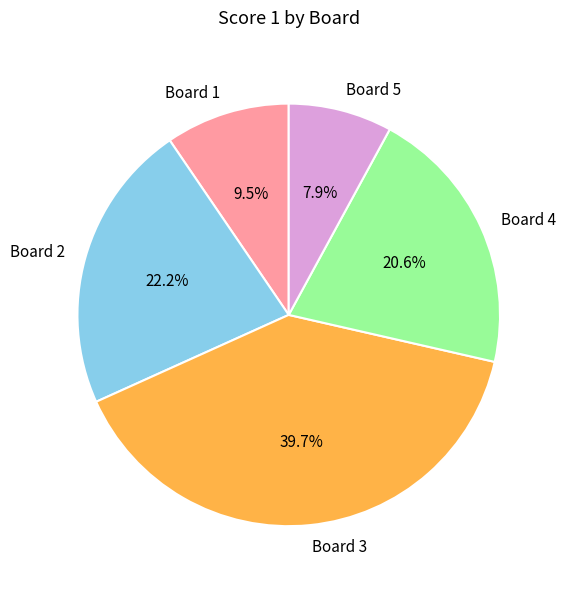

How many segments does this pie chart have?

5